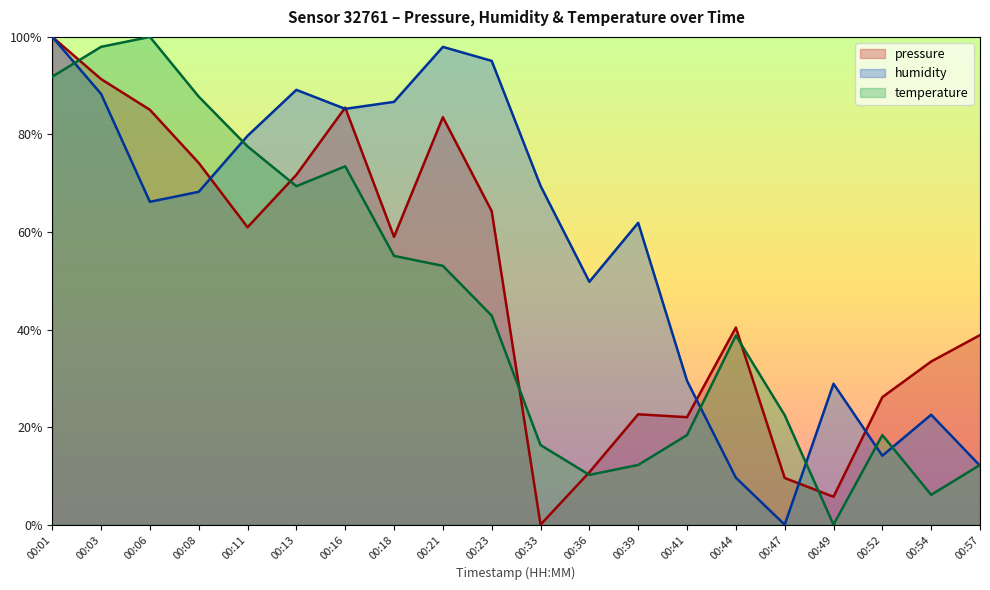

What is the approximate value of pressure at 00:44?

40.4